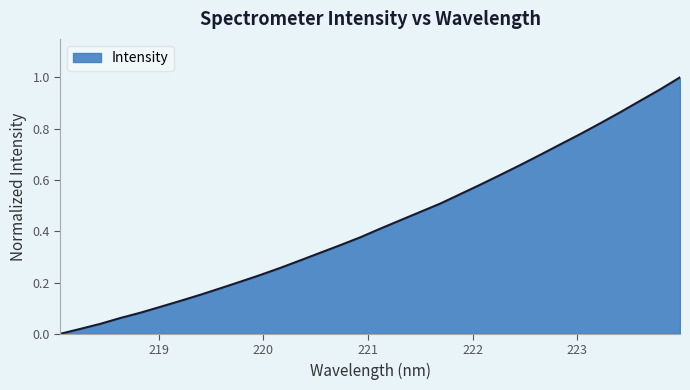

Is this an area chart (filled region under the line)?

Yes